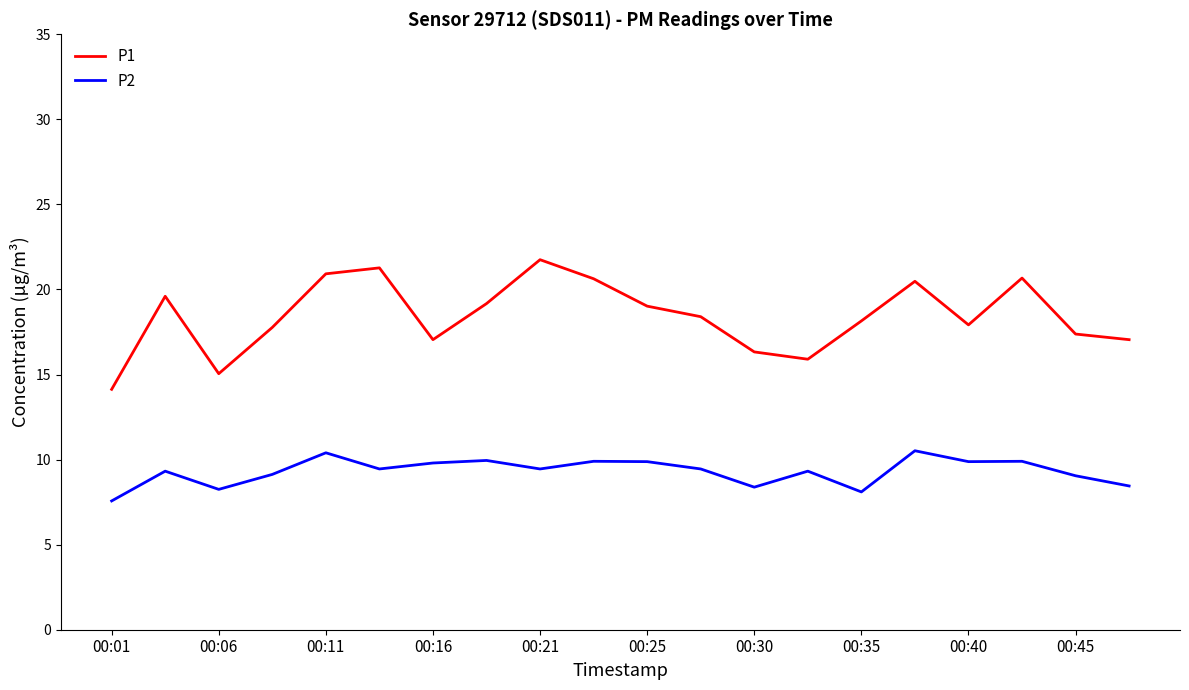

Which series has the largest total across all categories?

P1